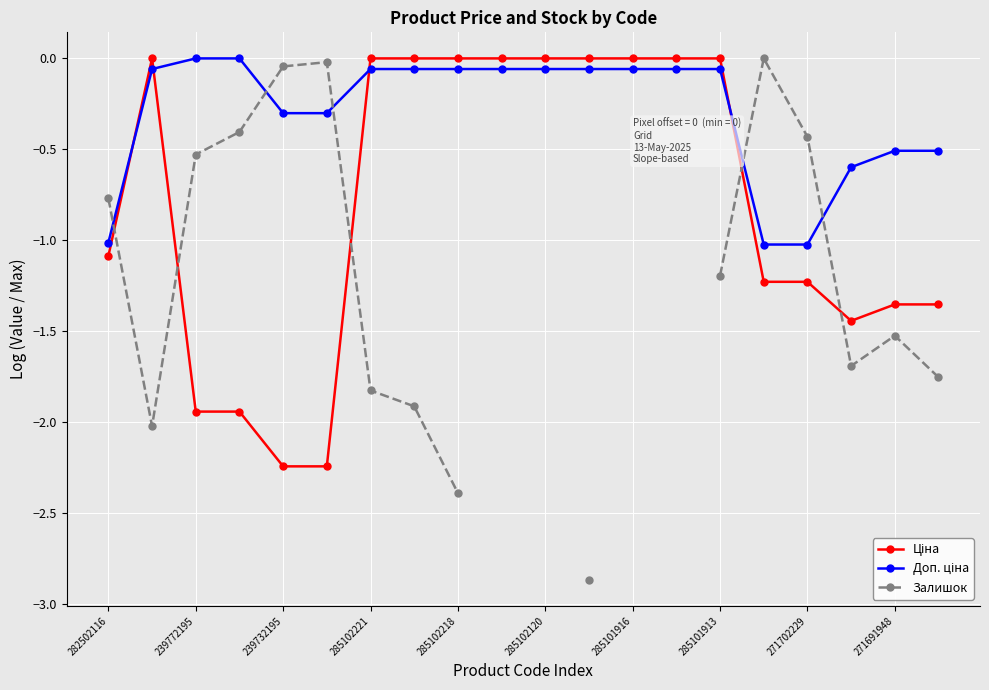

What are all the series names shown in the legend?

Ціна, Доп. ціна, Залишок